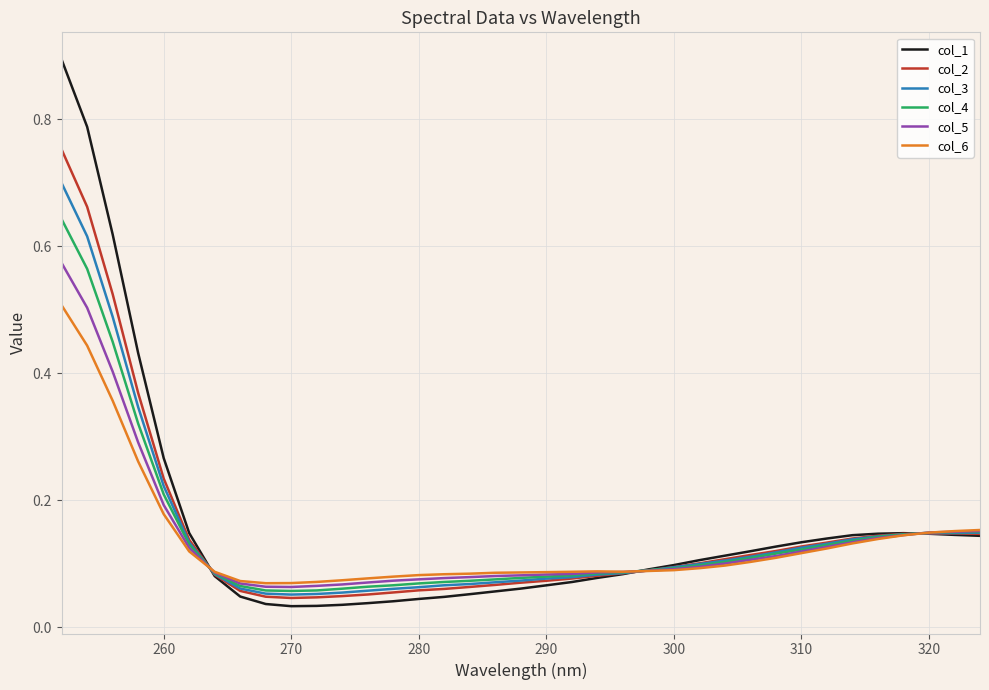

List the series in order of their peak value, lowest first.

col_6, col_5, col_4, col_3, col_2, col_1